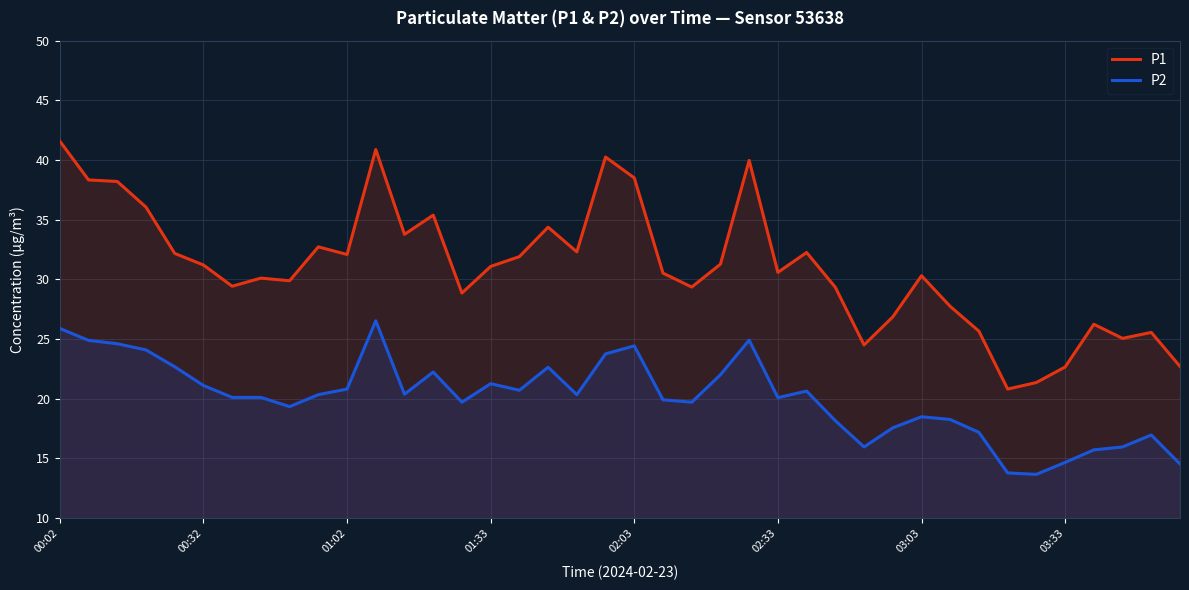

What are all the series names shown in the legend?

P1, P2